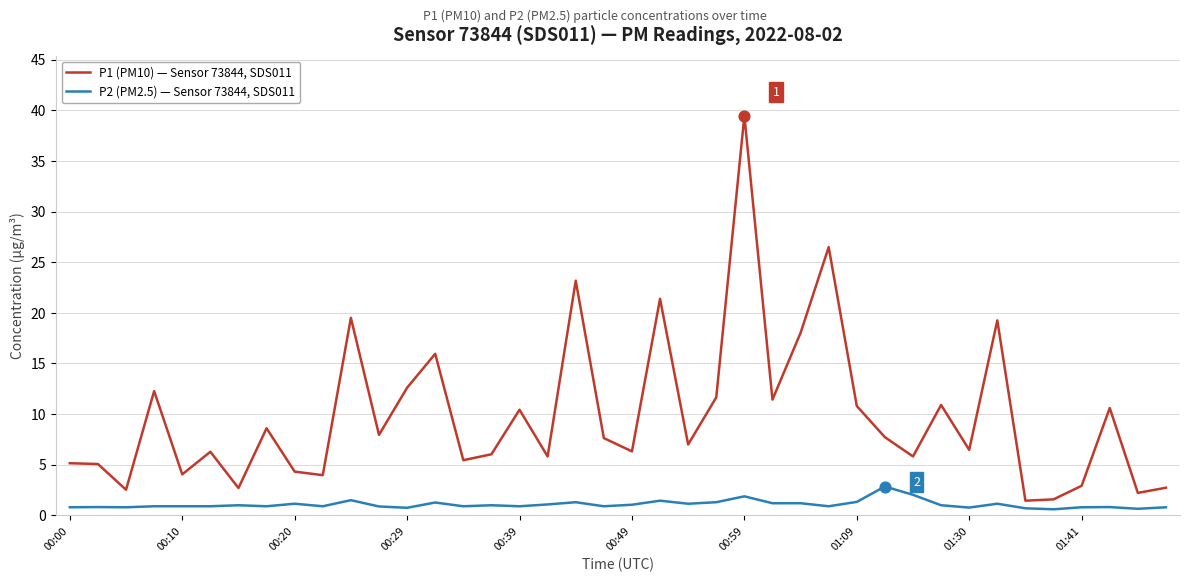

What are all the series names shown in the legend?

P1 (PM10) — Sensor 73844, SDS011, P2 (PM2.5) — Sensor 73844, SDS011